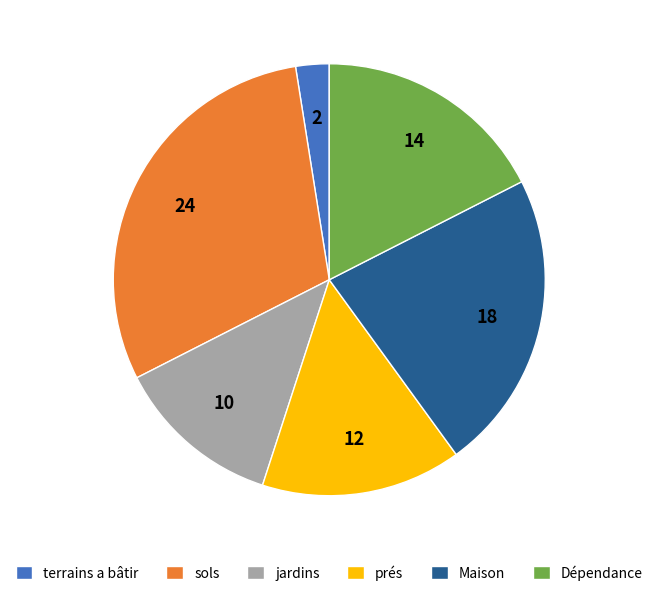

Is the sum of terrains a bâtir and Maison greater than half?

No